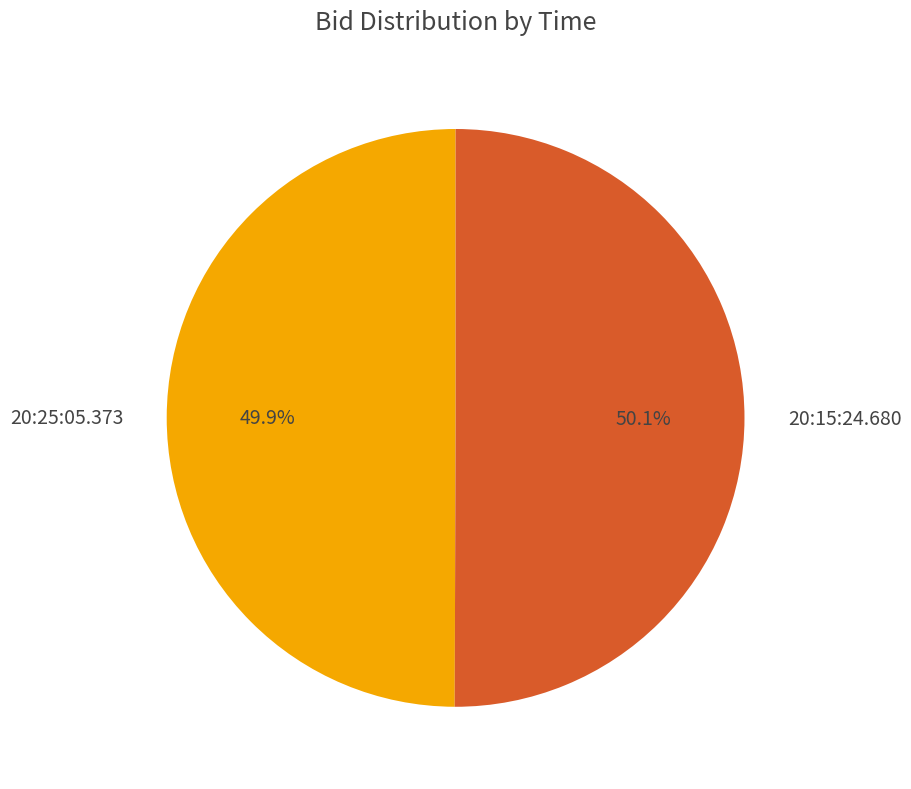

Is it true that 20:15:24.680 is 50% of the pie?

True